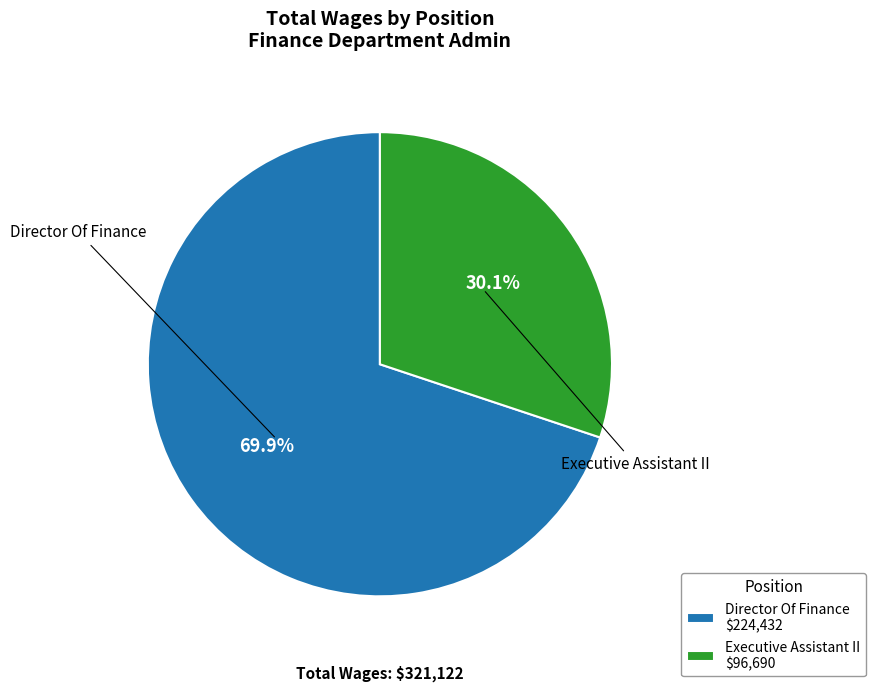

To the nearest percent, what is the combined percentage of Executive Assistant II and Director Of Finance?

100%